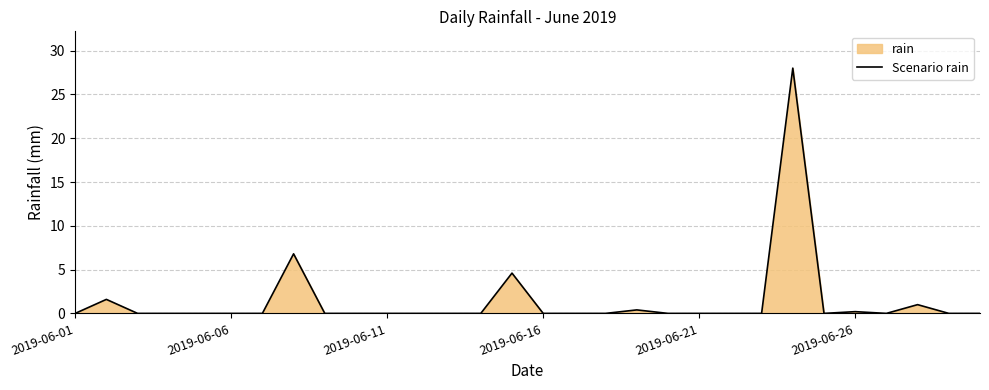

What is the greatest value displayed?

28.0